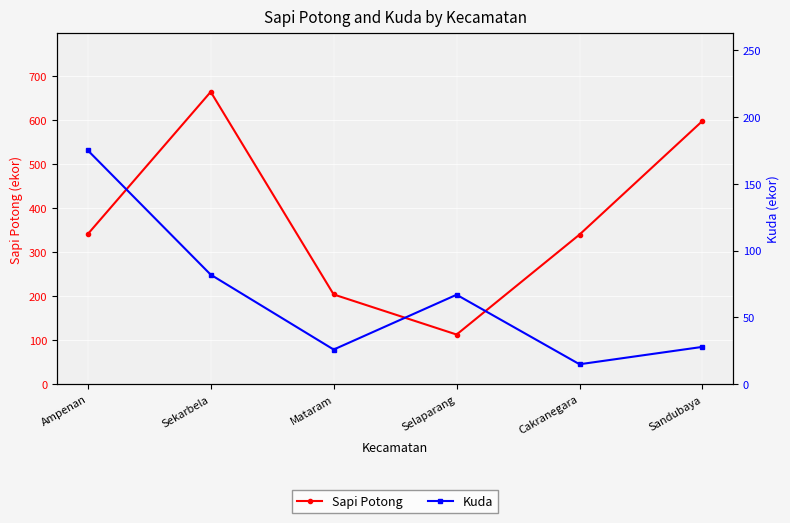

What is the highest value of the Sapi Potong series?

664